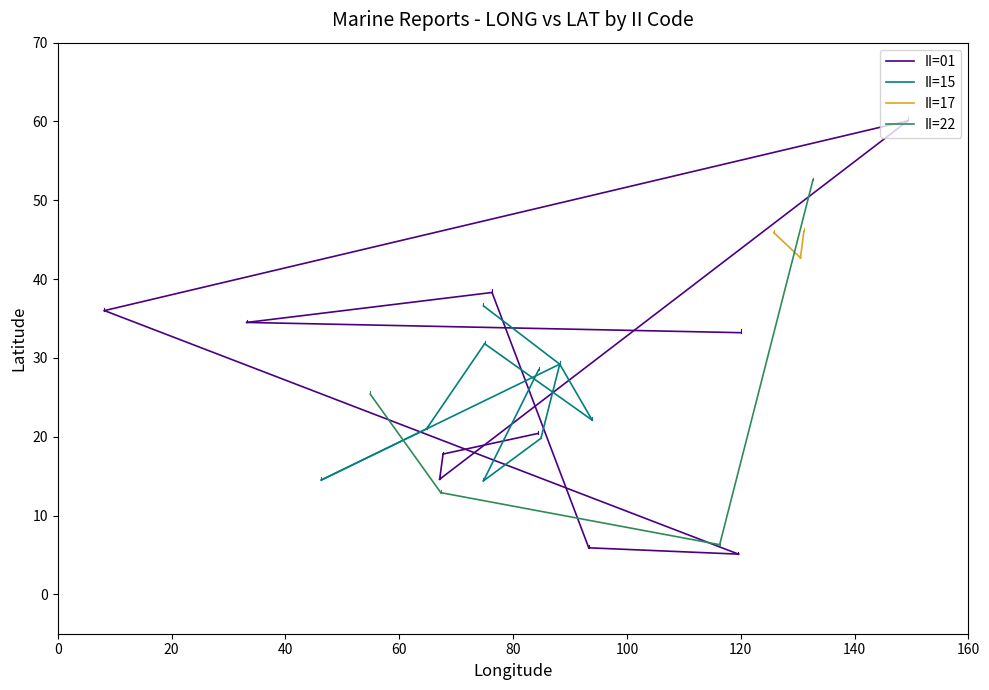

True or false: II=22 has a value of 12.9 at 20.

True